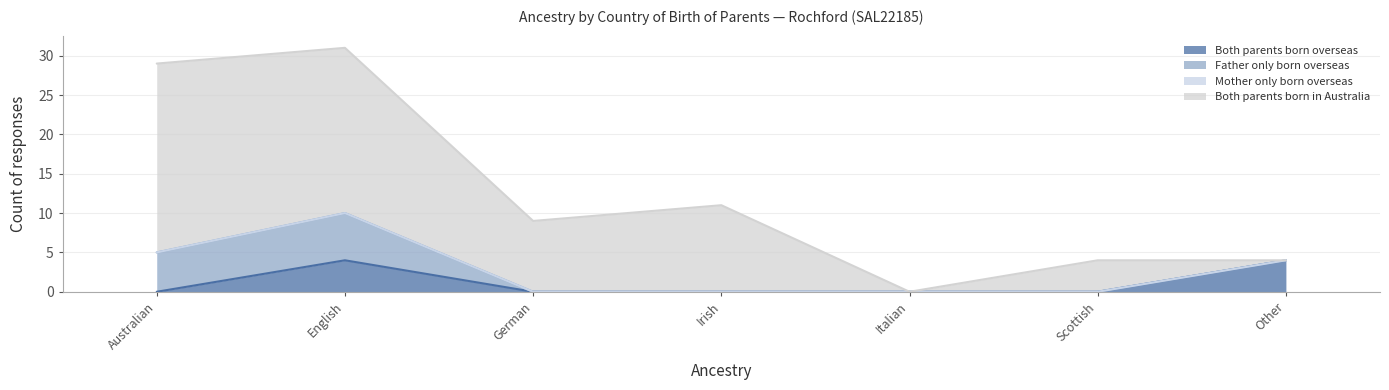

What is the sum of the Both parents born in Australia values at Scottish and Irish?

15